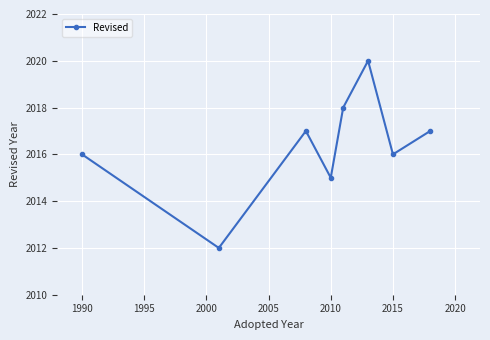

How many points are higher than both their immediate neighbors (excluding endpoints)?

2